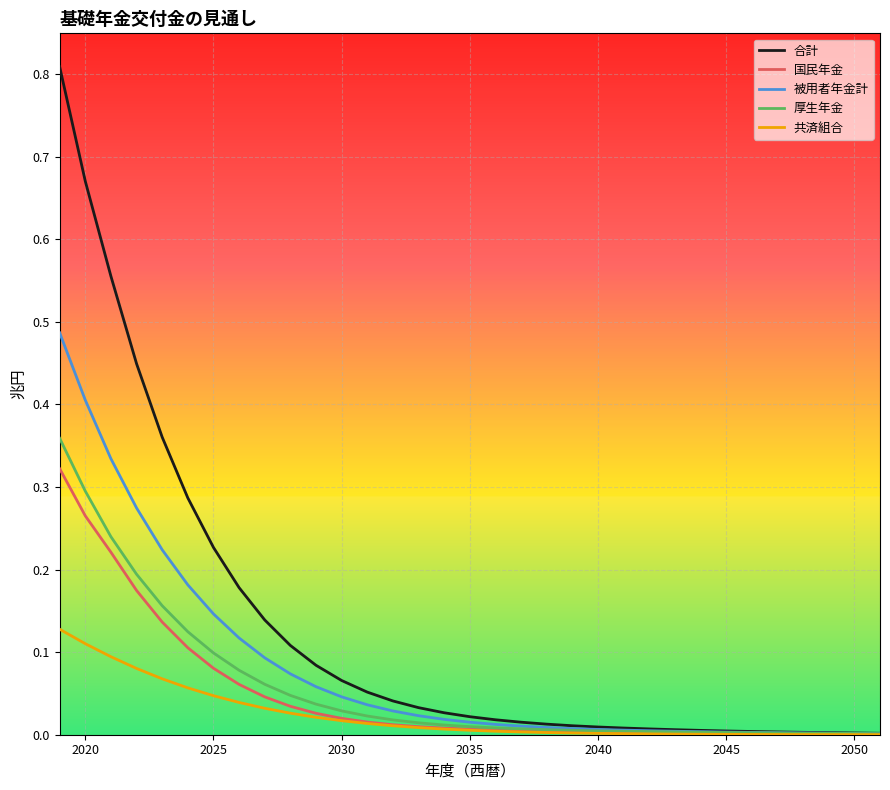

Which series has the widest spread of values?

合計